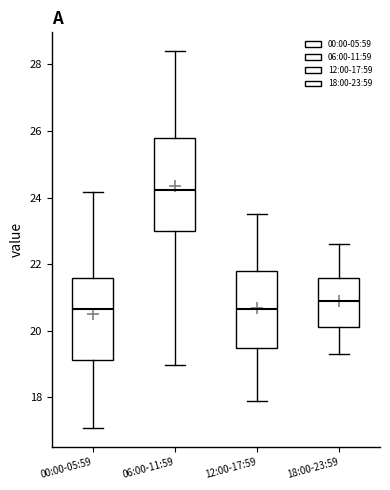

Which box has the highest median line?

06:00-11:59